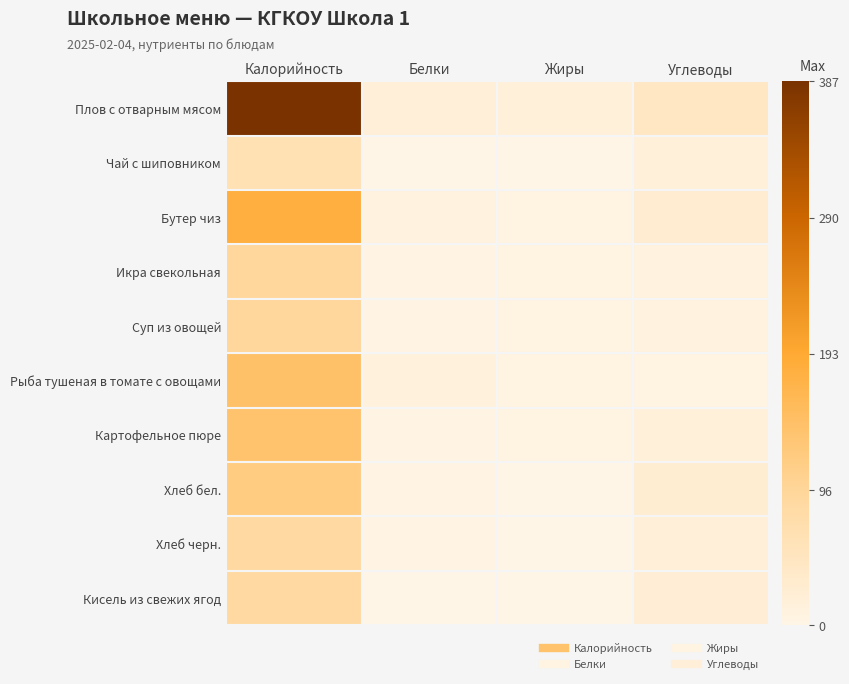

How many data points does each series have?

4